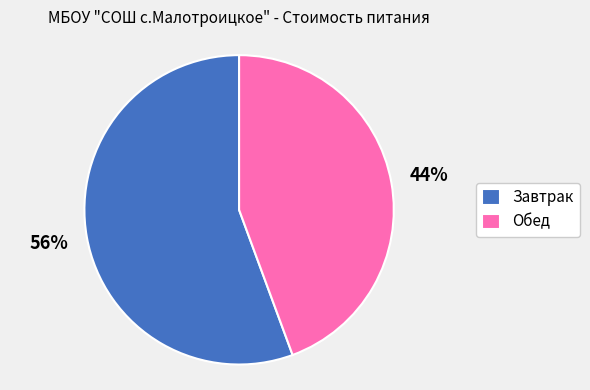

The Обед slice represents 44% of the pie. True or false?

True